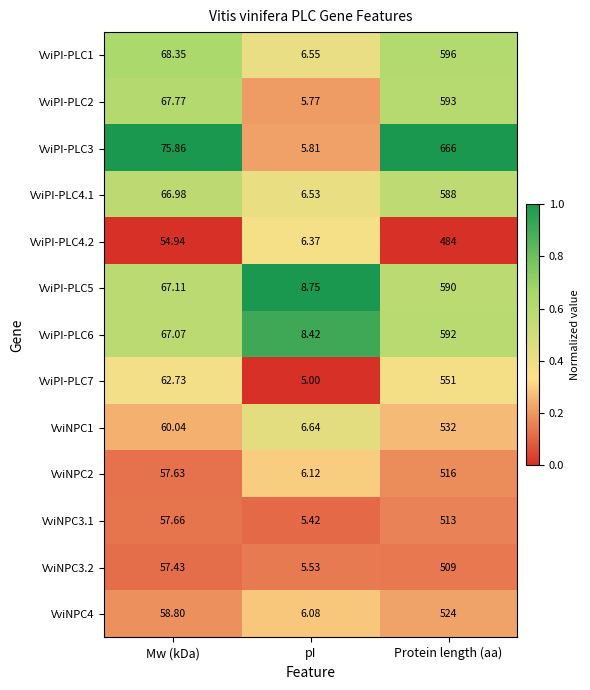

At which label does VviPI-PLC1 reach its minimum?

pI